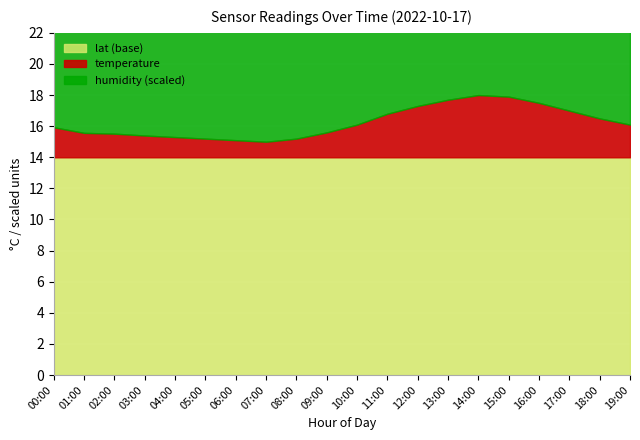

Which series has the largest range (max minus min)?

temperature